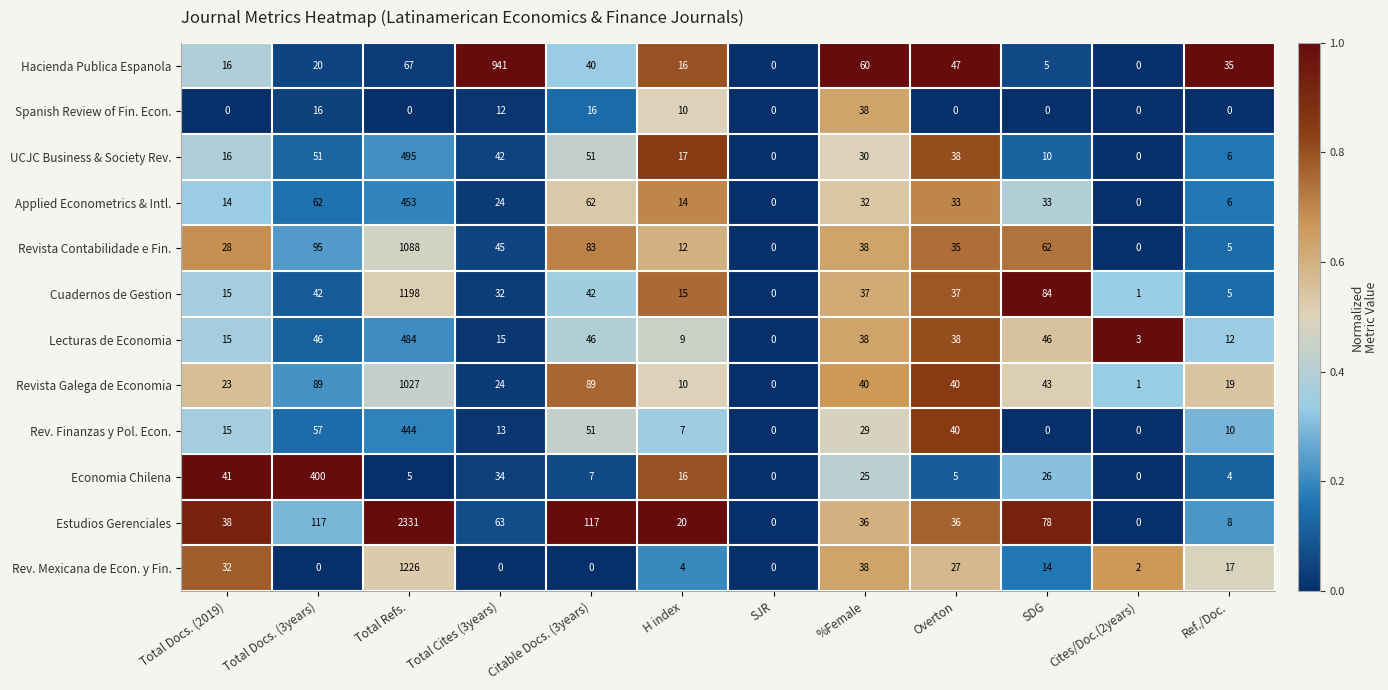

What is the difference between the UCJC Business & Society Rev. values at Ref./Doc. and Cites/Doc.(2years)?

6